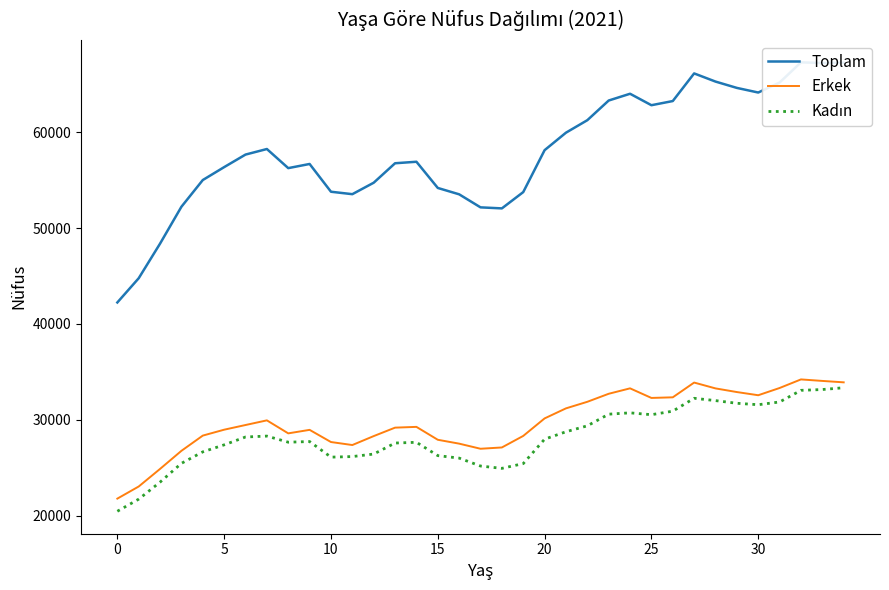

Which has a higher value, 22 or 30?

30